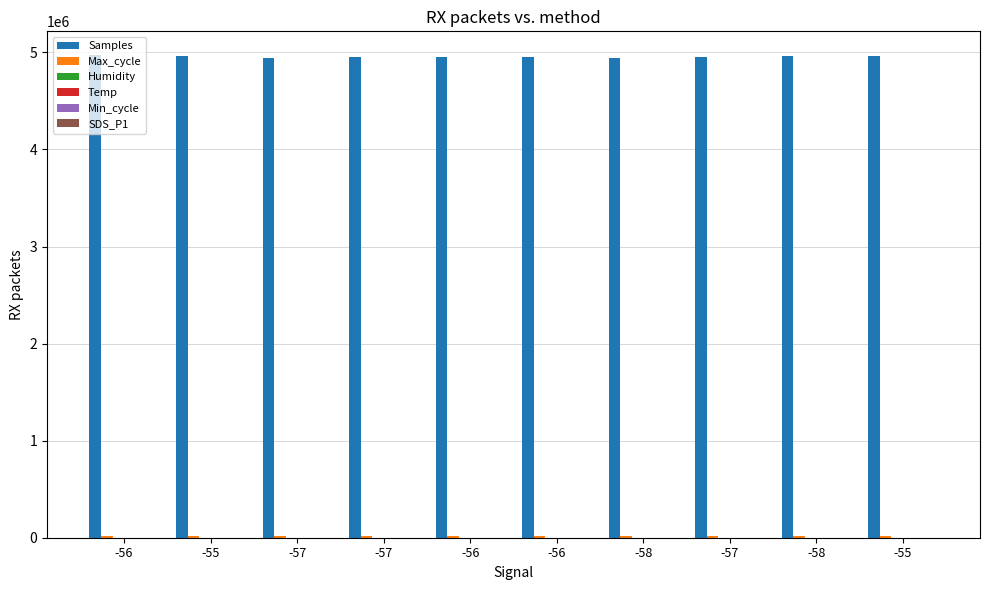

What is the value of the Samples bar at the 8th from the left?

4943502.0